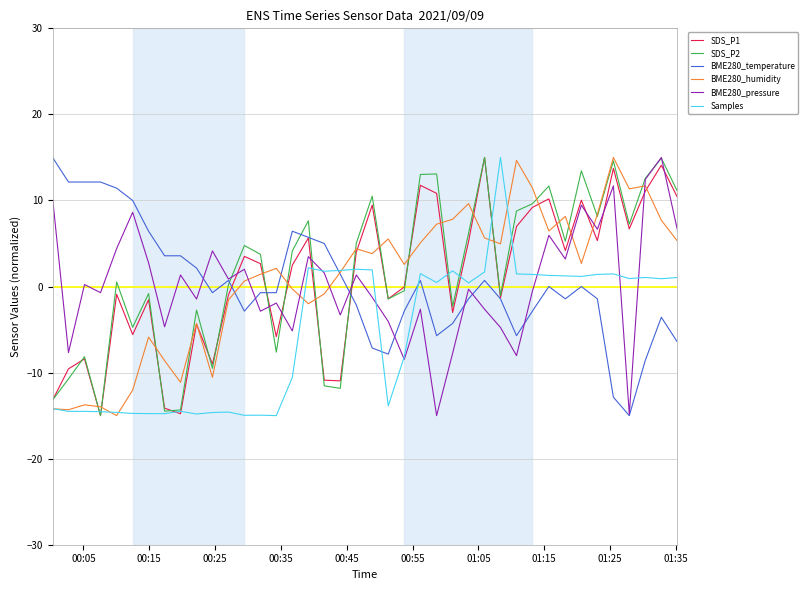

In SDS_P1, how many points are higher than both neighbors (excluding endpoints)?

13